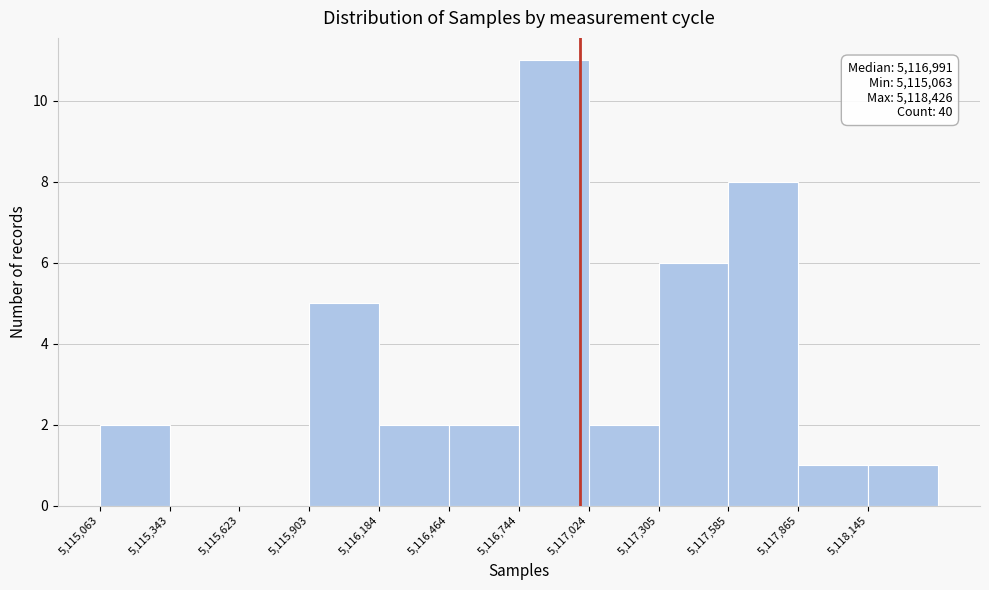

Which range on the x-axis has the tallest bar?

5116750 to 5117000